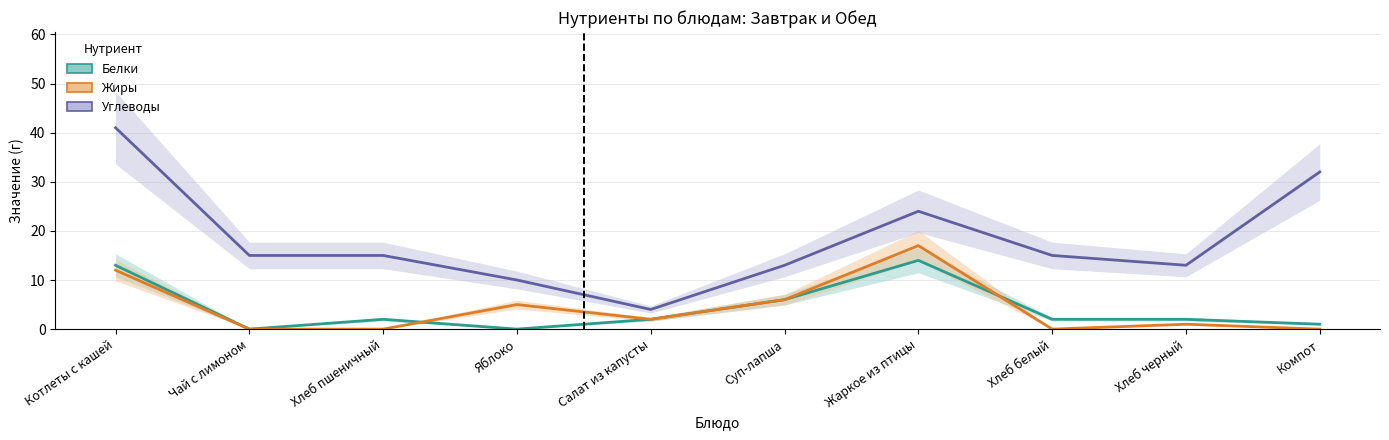

At which category does Жиры reach its first local peak?

Яблоко